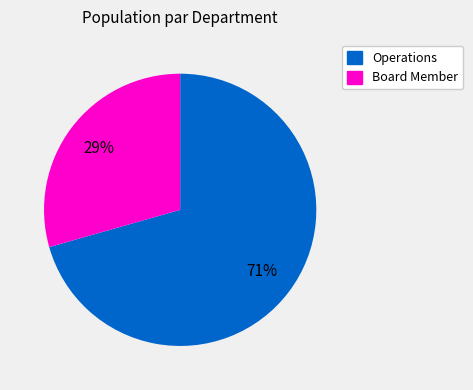

Approximately how many times larger is the value at Board Member compared to Operations?

0.4